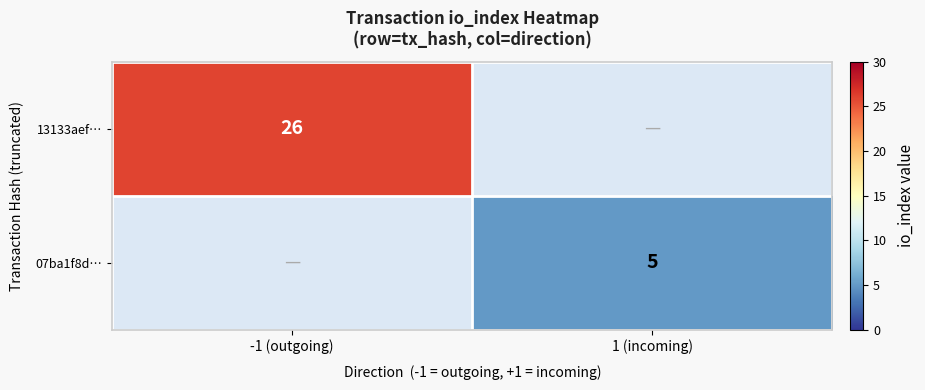

True or false: 13133aef… has a value of 26 at -1 (outgoing).

True